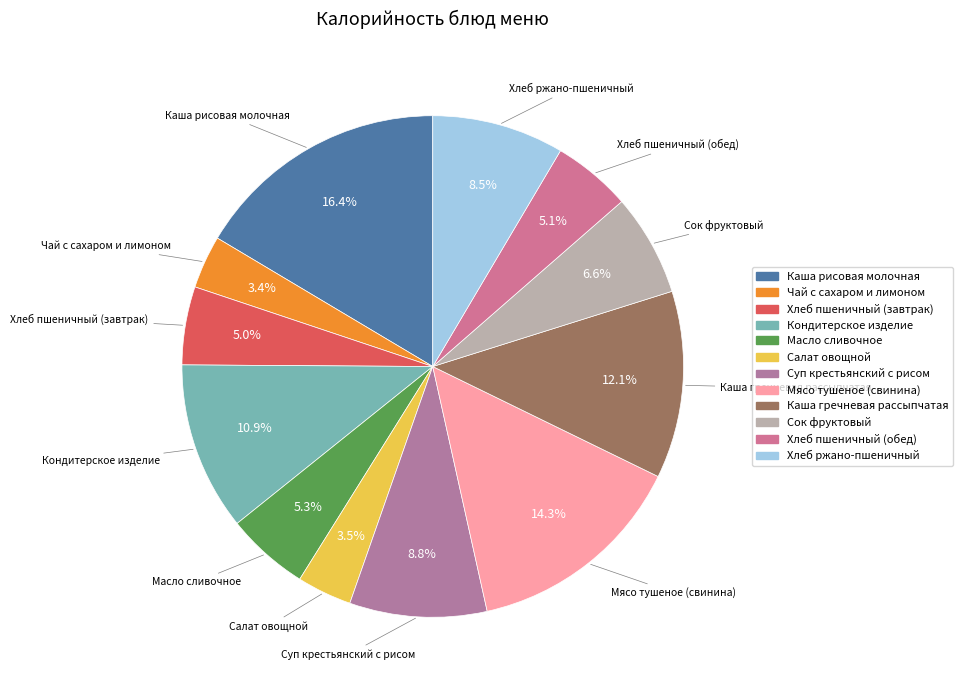

Does Сок фруктовый account for over 50% of the chart?

No